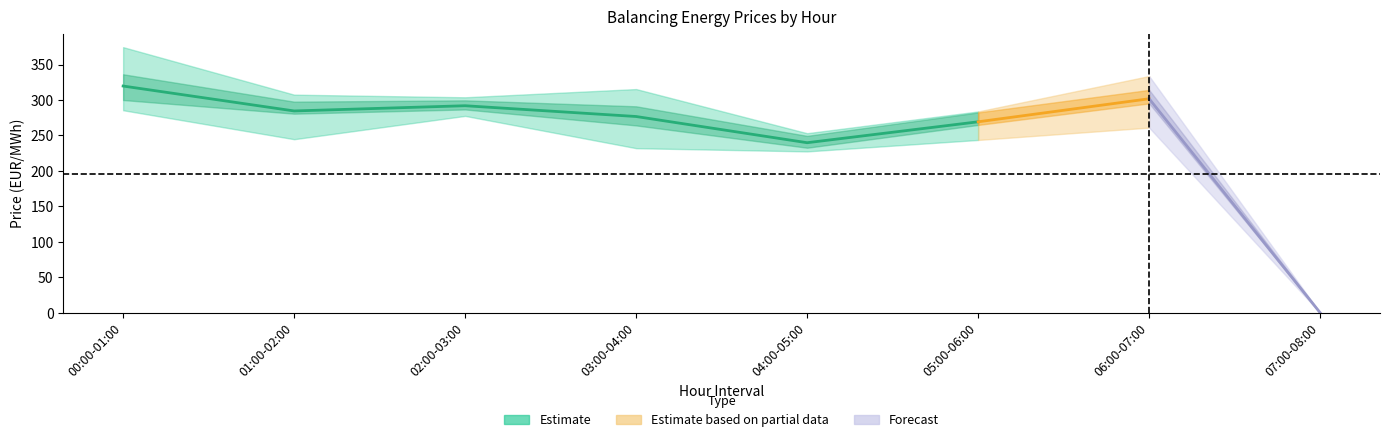

In Day 2, how many points are lower than both neighbors (excluding endpoints)?

2